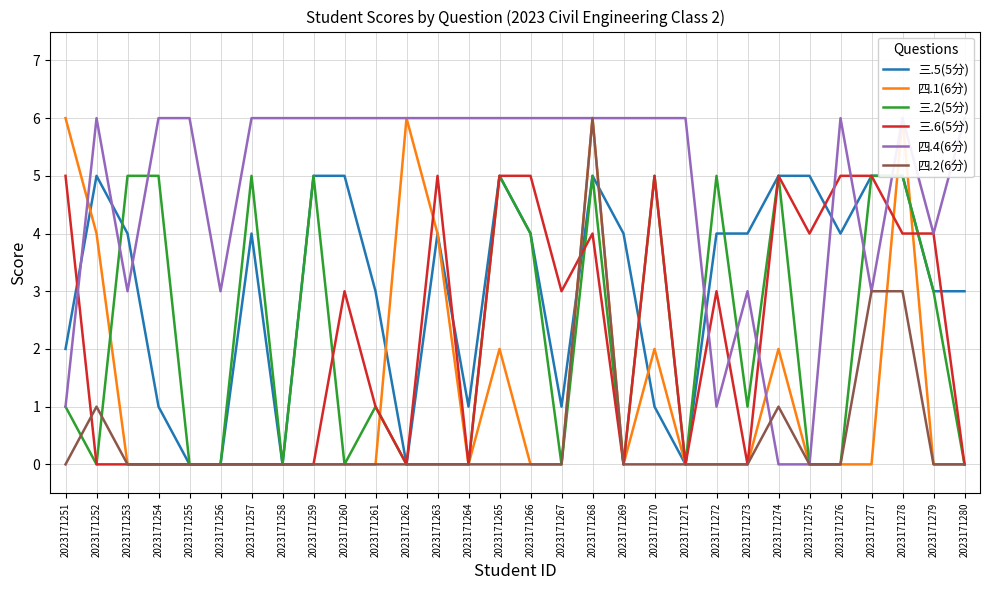

After their last crossing, which series has the higher values: 四.1(6分) or 三.2(5分)?

三.2(5分)